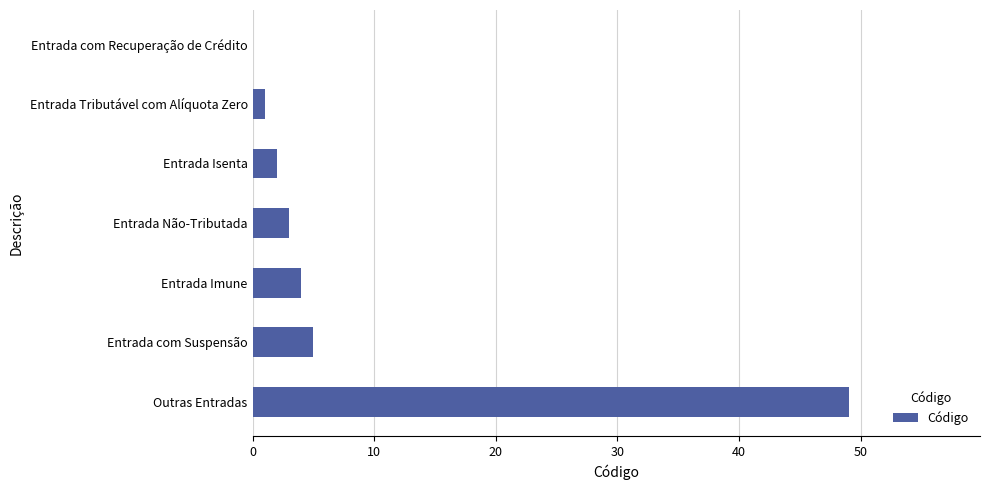

The value at Entrada Isenta is 2. True or false?

True